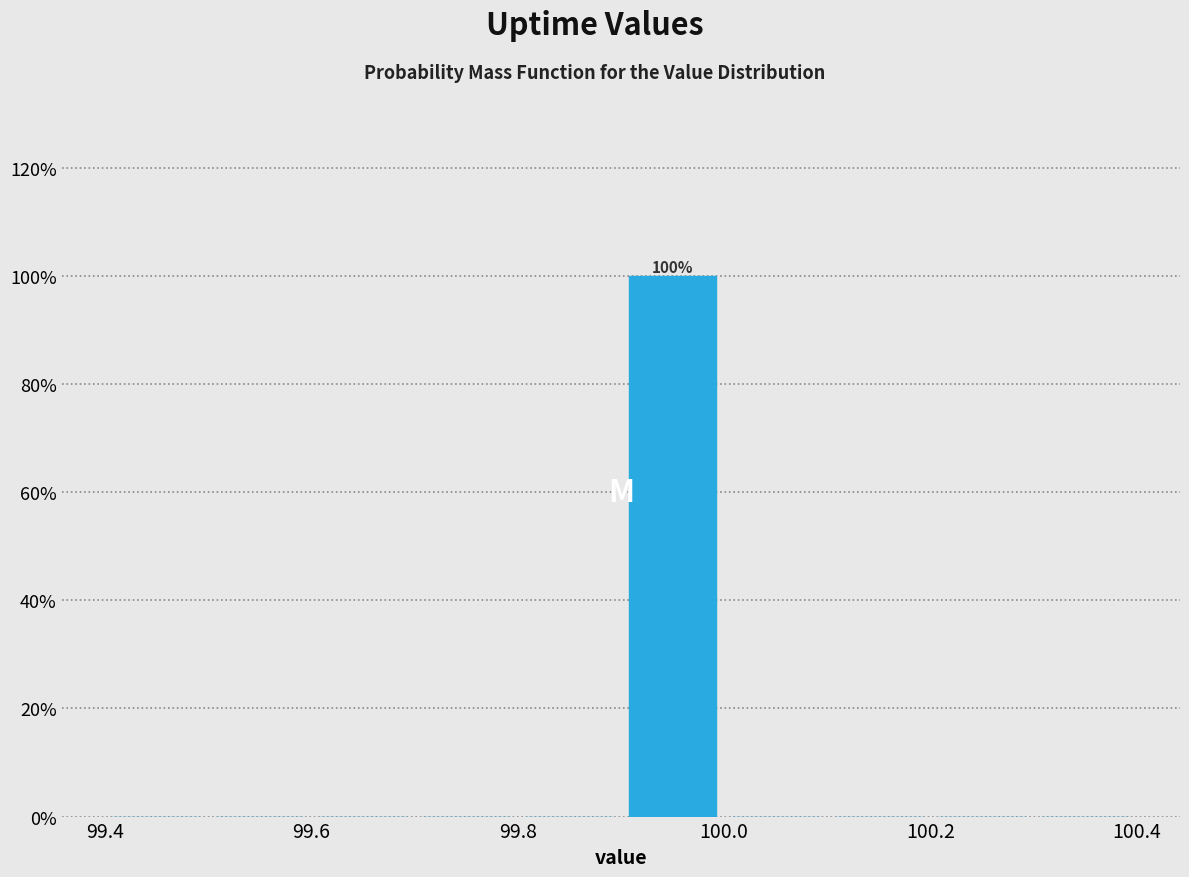

Over which range of the x-axis is the bar tallest?

99.9 to 100.0